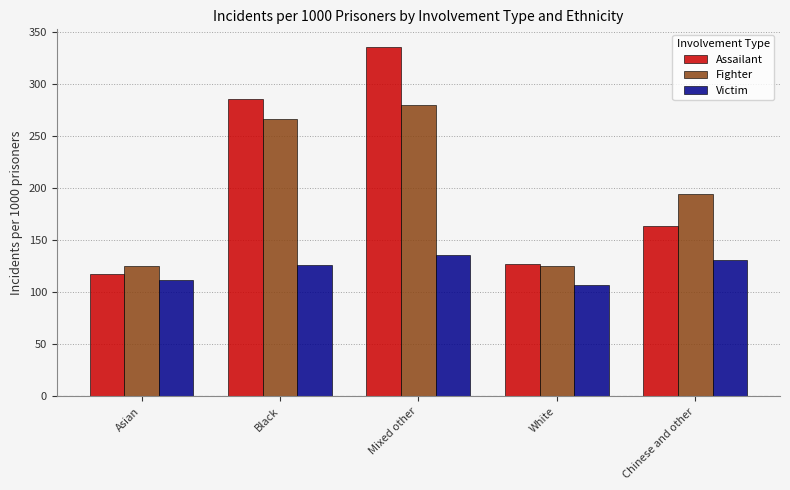

What is the sum of all Assailant values?

1028.8